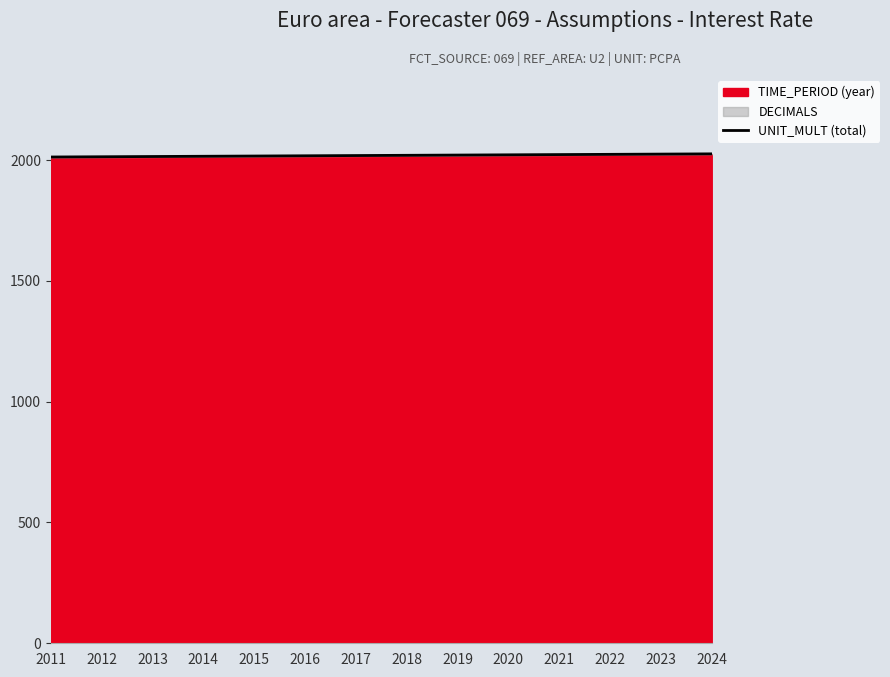

List the labels in order of value, largest first.

2024, 2023, 2022, 2021, 2020, 2019, 2018, 2017, 2016, 2015, 2014, 2013, 2012, 2011